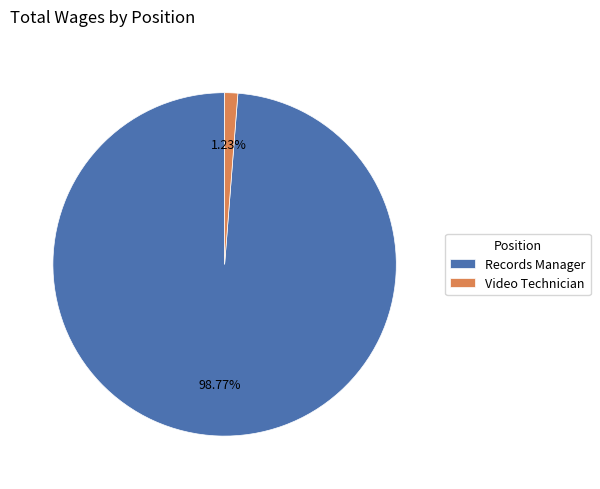

Is there a majority slice in this chart?

Yes